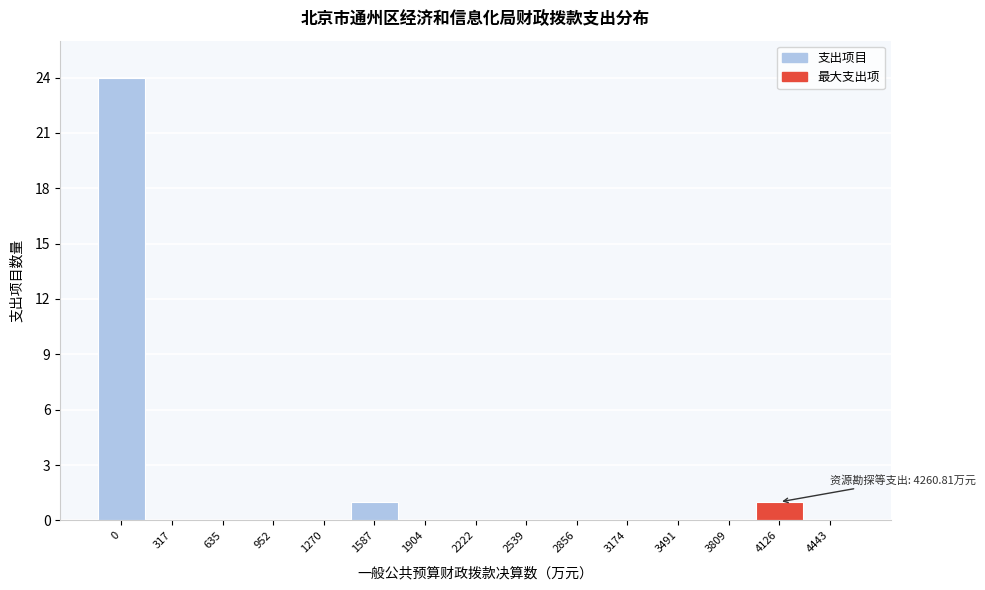

Reading left to right, what are all the values shown in this chart?

0=24	317=0	635=0	952=0	1270=0	1587=1	1904=0	2222=0	2539=0	2856=0	3174=0	3491=0	3809=0	4126=1	4443=0